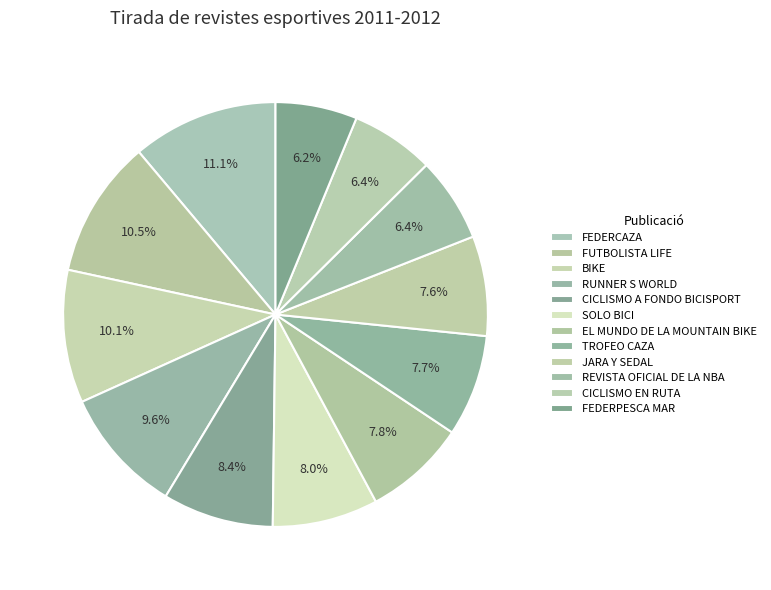

How many segments does this pie chart have?

12